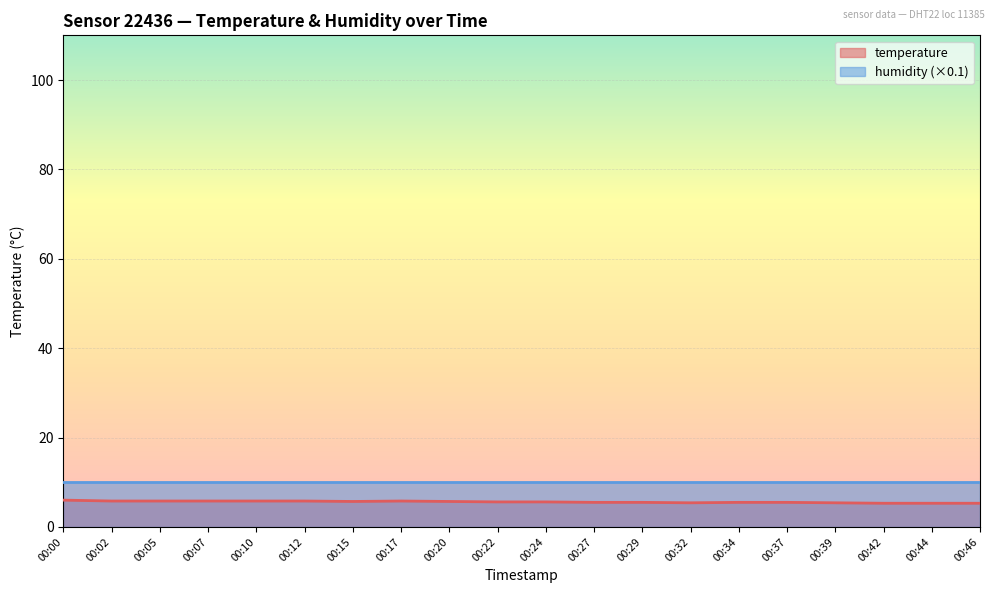

Between 00:10 and 00:37, which is larger?

00:10